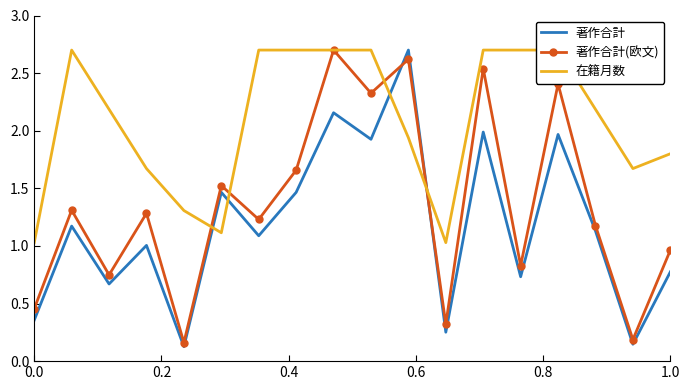

What is the highest value of the 著作合計 series?

2.7